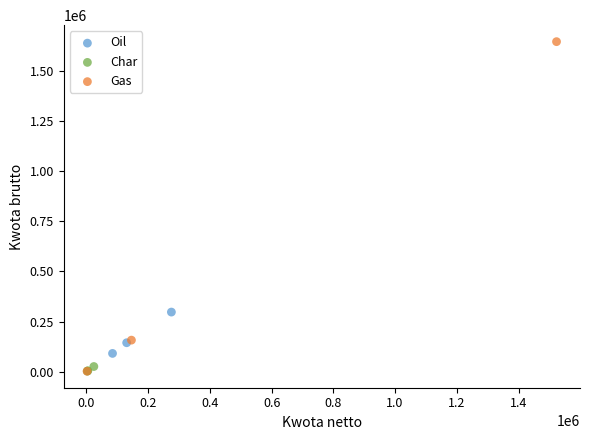

Which series reaches the maximum Y coordinate?

Gas